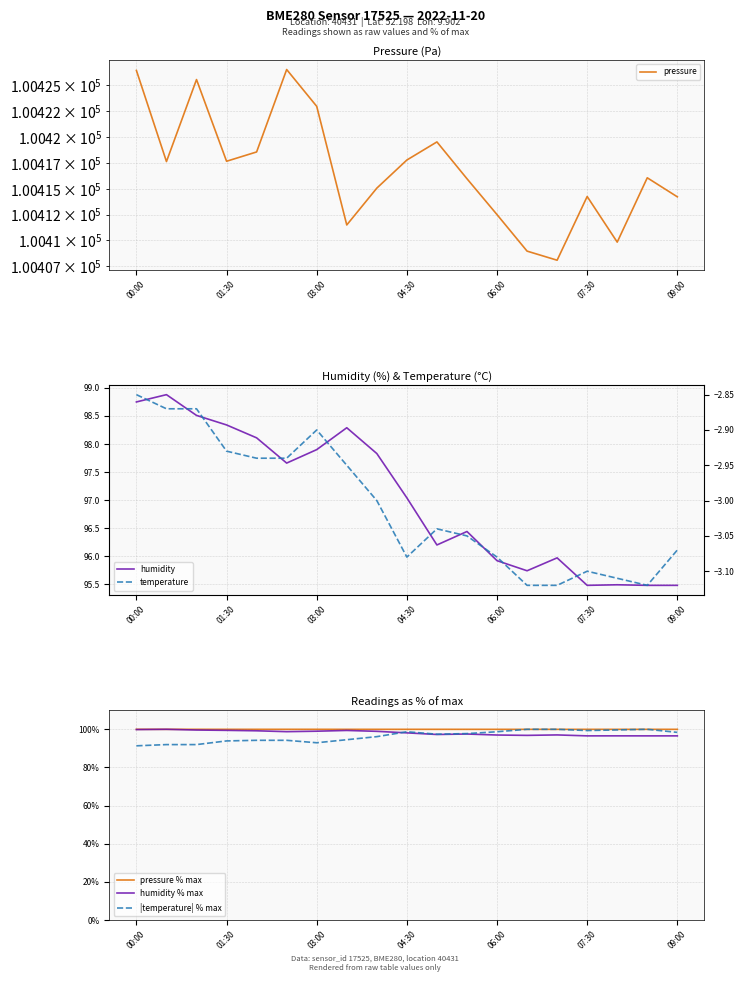

What is the greatest value displayed?

100426.5